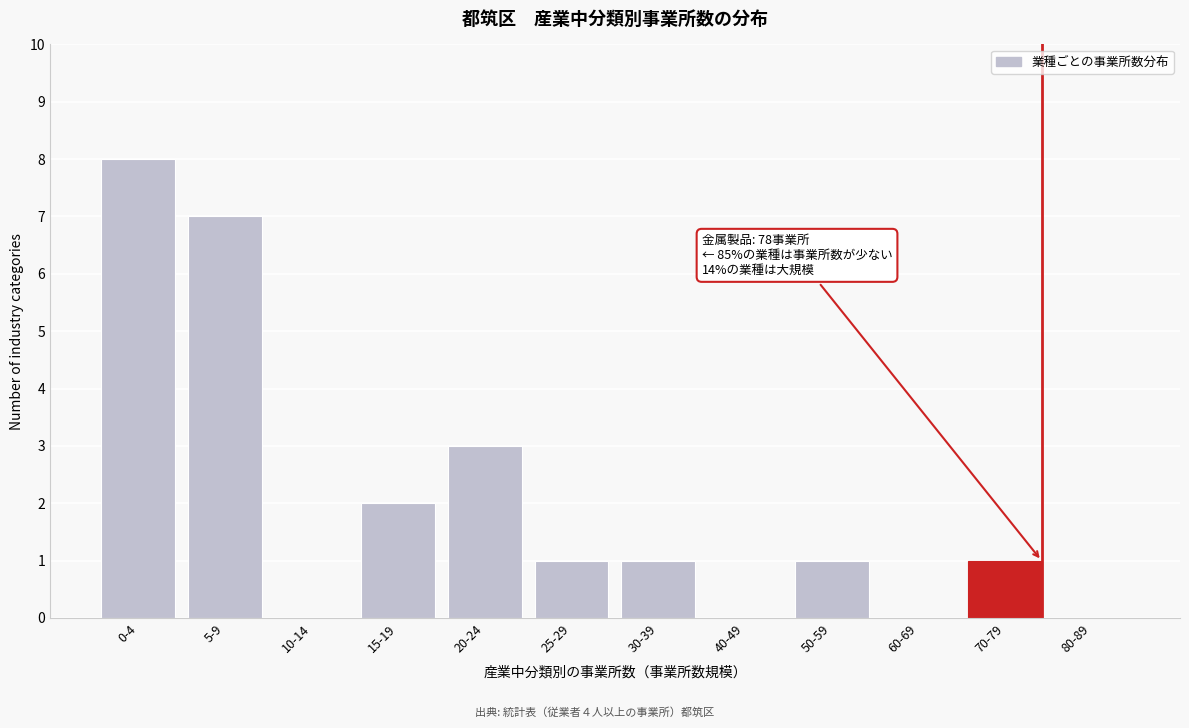

Reading left to right, transcribe all the data shown in this chart.

0-4=8	5-9=7	10-14=0	15-19=2	20-24=3	25-29=1	30-39=1	40-49=0	50-59=1	60-69=0	70-79=1	80-89=0